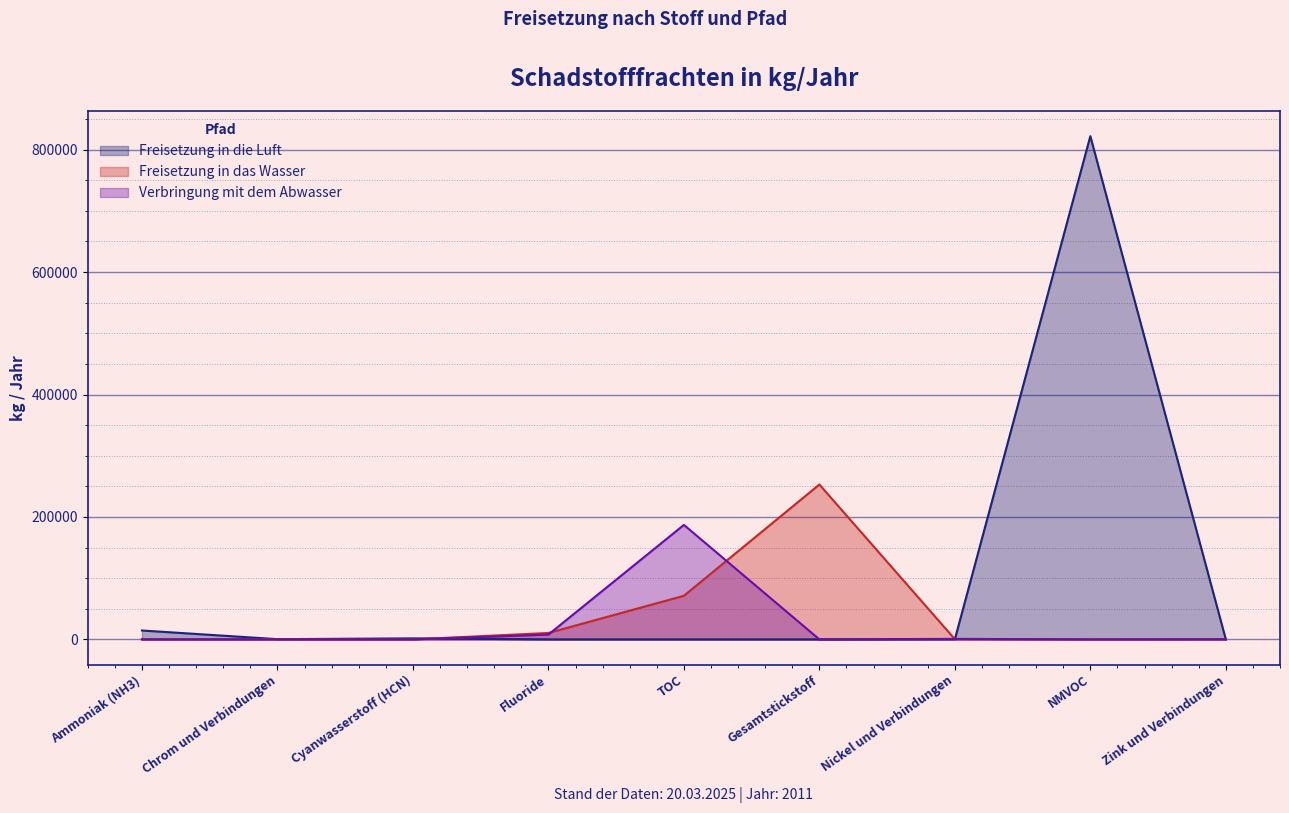

Which series ends up on top after the final intersection of Freisetzung in das Wasser and Freisetzung in die Luft?

Freisetzung in das Wasser